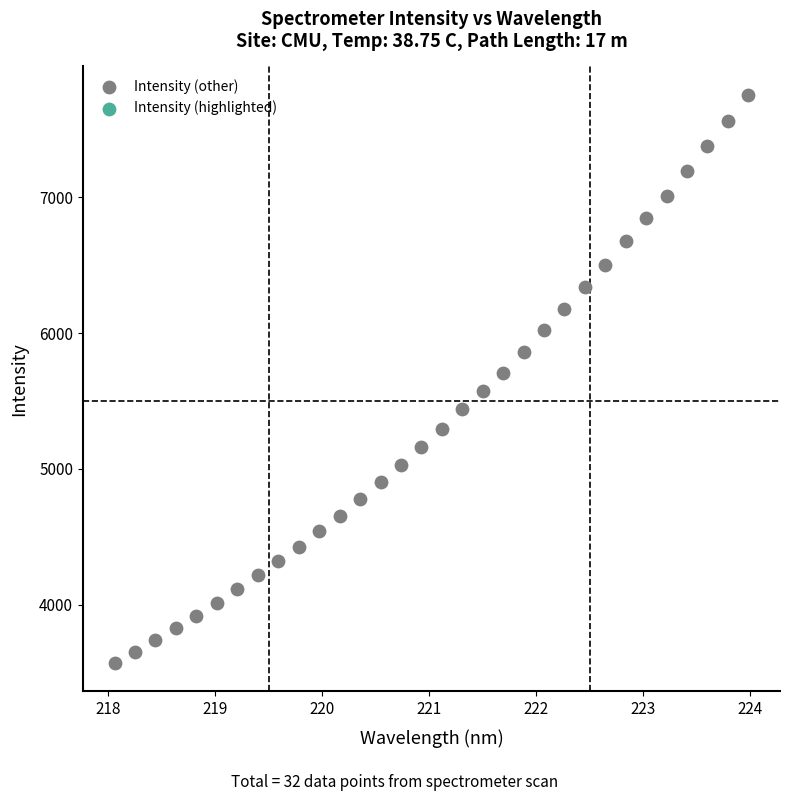

What is the range of Y values (max minus min)?

4187.5